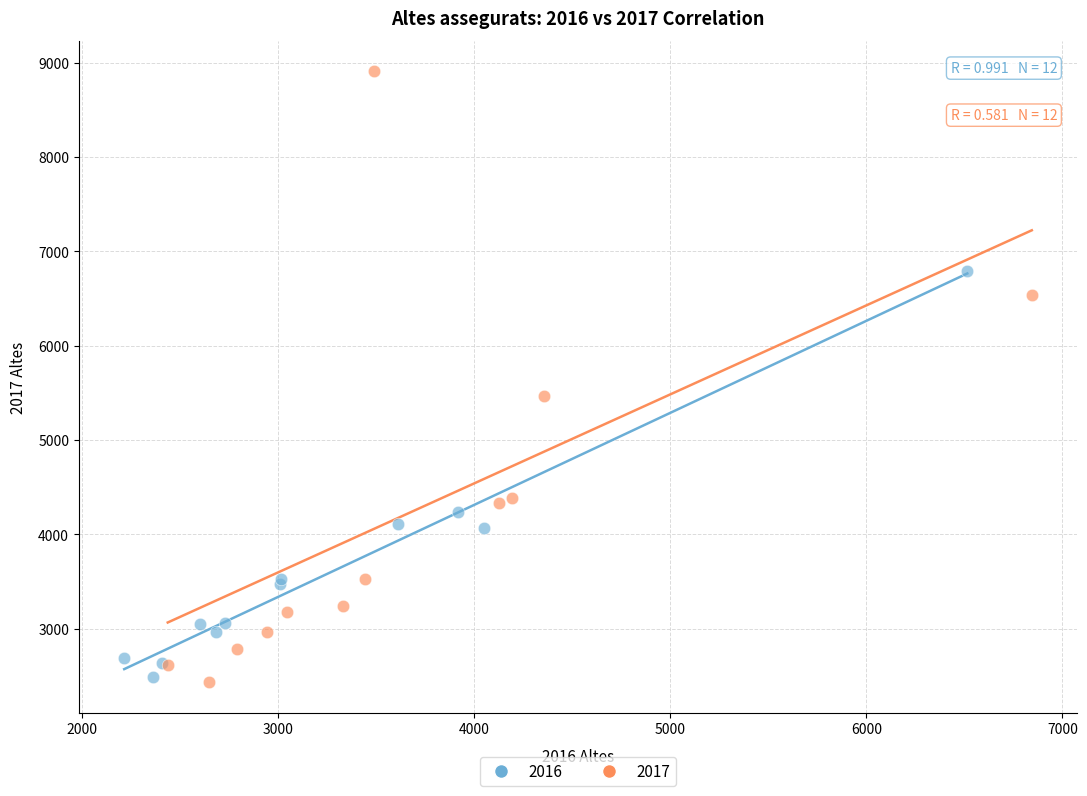

What are all the series names shown in the legend?

2016, 2017